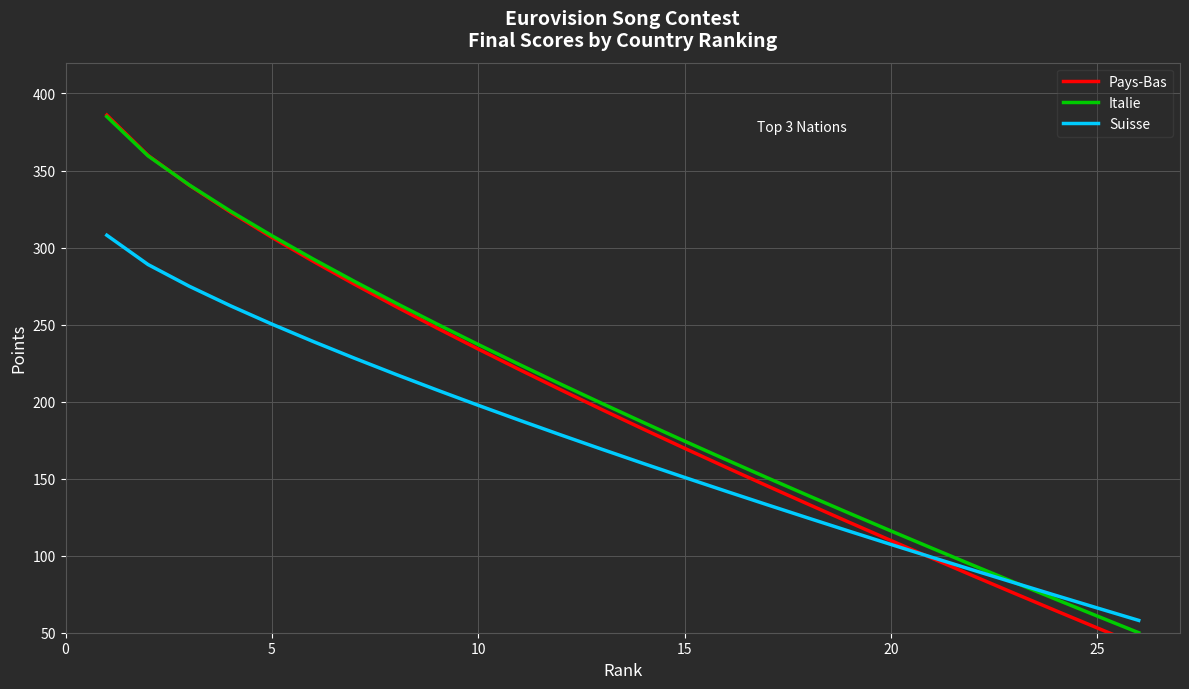

What is the minimum value for Italie?

50.0